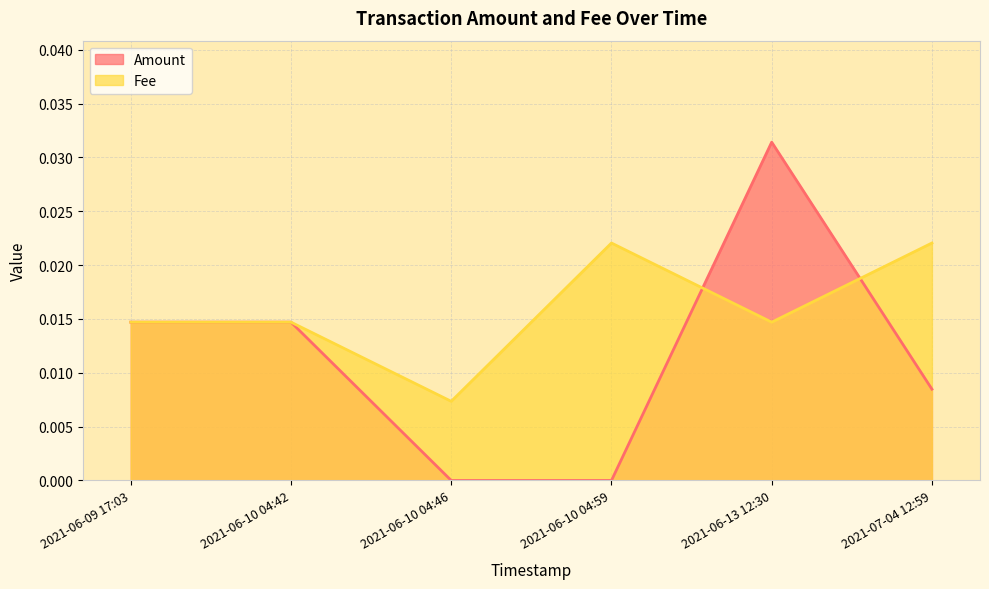

The value of Amount at 2021-06-09 17:03 is 0.0. True or false?

True